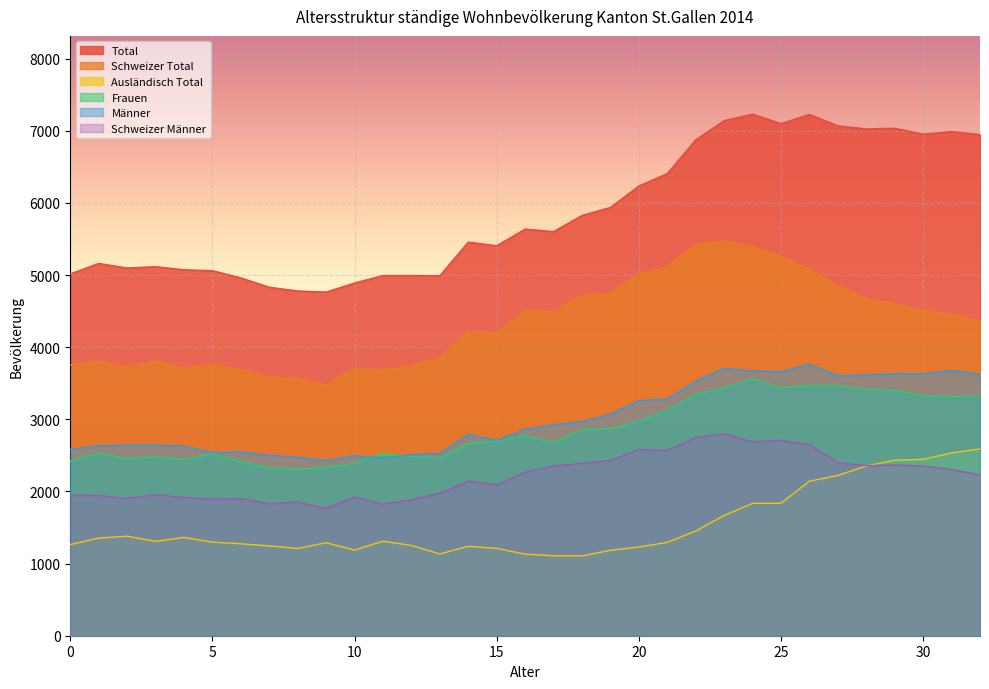

How many lines are shown in the chart?

6